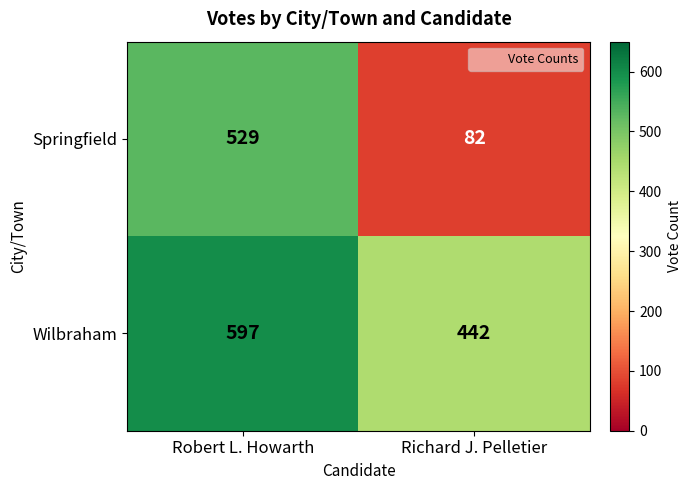

Which series has the widest spread of values?

Springfield